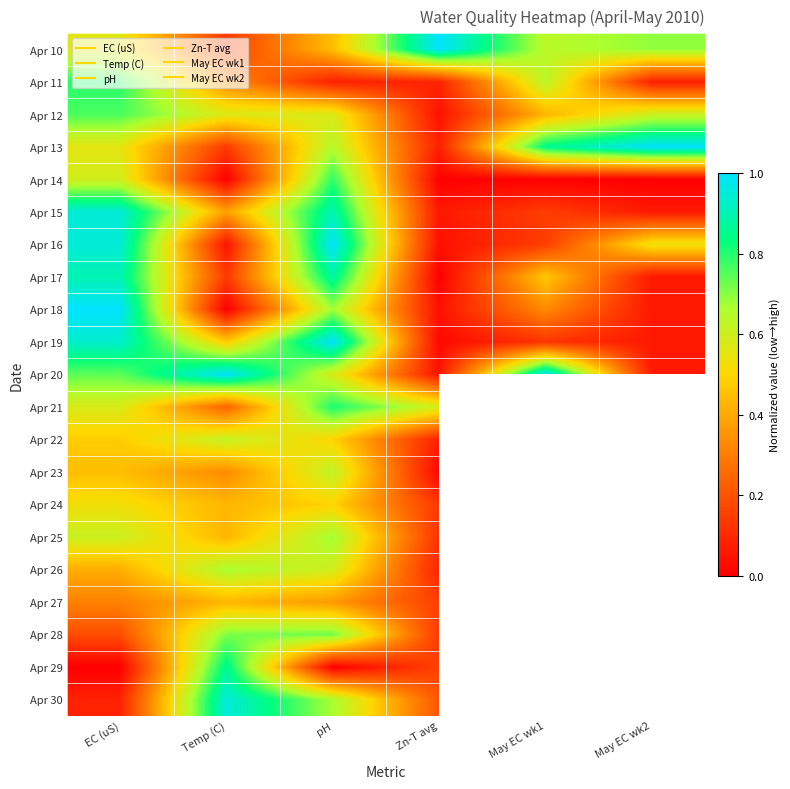

Is it true that Apr 17 equals 0.1 at Temp (C)?

True